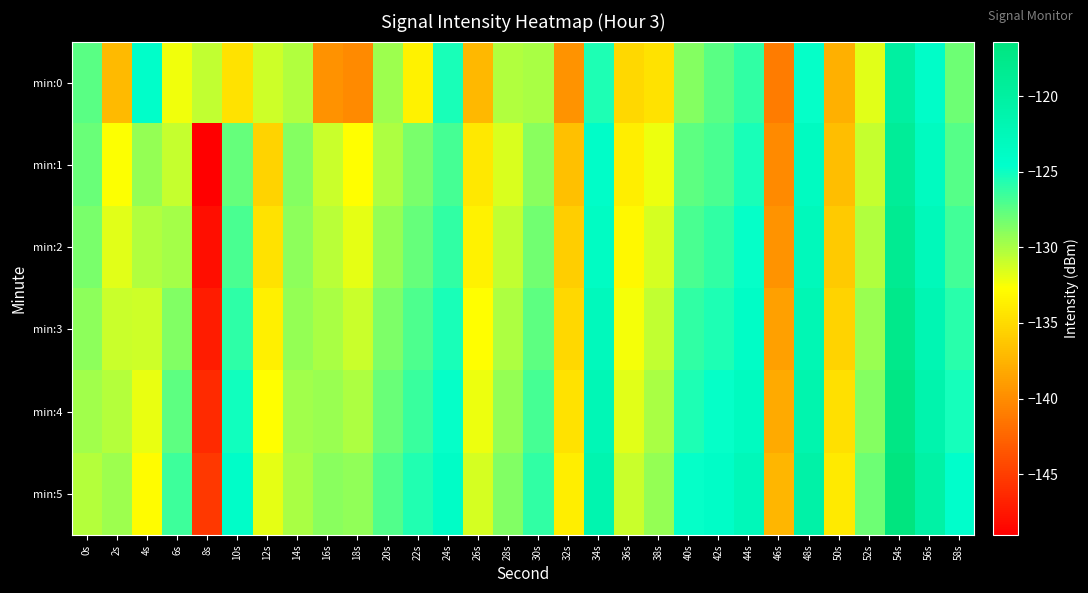

At which category is the sum across all series the highest?

54s